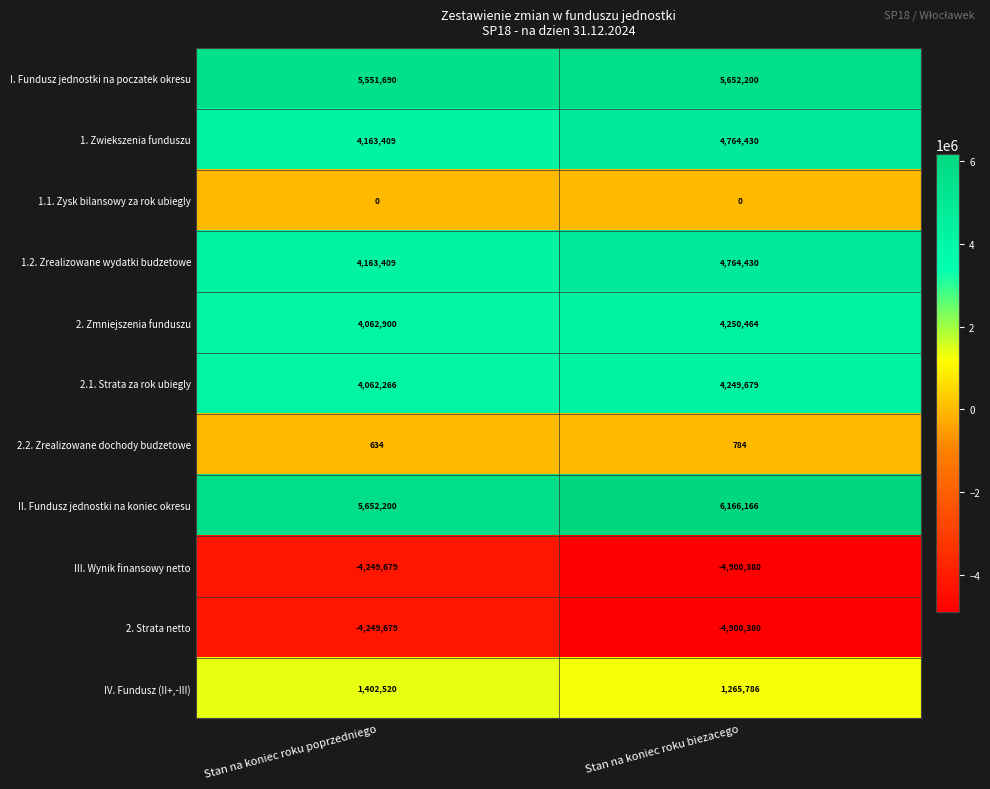

Reading left to right, extract all data points from this chart.

I. Fundusz jednostki na poczatek okresu: Stan na koniec roku poprzedniego=5551690	Stan na koniec roku biezacego=5652200
1. Zwiekszenia funduszu: Stan na koniec roku poprzedniego=4163409	Stan na koniec roku biezacego=4764430
1.1. Zysk bilansowy za rok ubiegly: Stan na koniec roku poprzedniego=0	Stan na koniec roku biezacego=0
1.2. Zrealizowane wydatki budzetowe: Stan na koniec roku poprzedniego=4163409	Stan na koniec roku biezacego=4764430
2. Zmniejszenia funduszu: Stan na koniec roku poprzedniego=4062900	Stan na koniec roku biezacego=4250464
2.1. Strata za rok ubiegly: Stan na koniec roku poprzedniego=4062266	Stan na koniec roku biezacego=4249679
2.2. Zrealizowane dochody budzetowe: Stan na koniec roku poprzedniego=634	Stan na koniec roku biezacego=784
II. Fundusz jednostki na koniec okresu: Stan na koniec roku poprzedniego=5652200	Stan na koniec roku biezacego=6166166
III. Wynik finansowy netto: Stan na koniec roku poprzedniego=-4249679	Stan na koniec roku biezacego=-4900380
2. Strata netto: Stan na koniec roku poprzedniego=-4249679	Stan na koniec roku biezacego=-4900380
IV. Fundusz (II+,-III): Stan na koniec roku poprzedniego=1402520	Stan na koniec roku biezacego=1265786